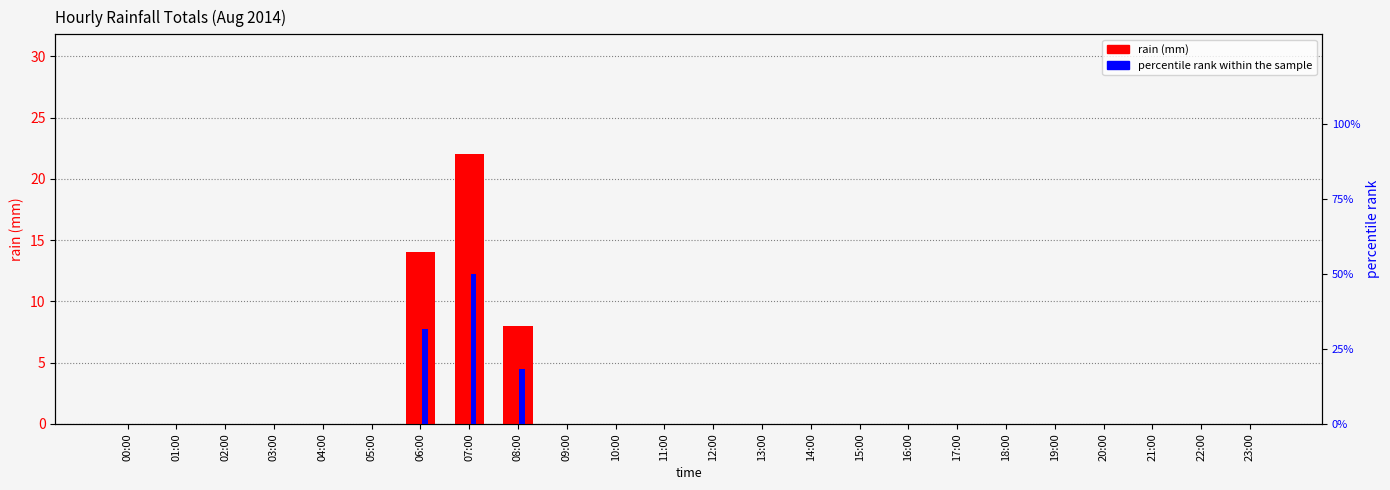

What is the average value of the rain (mm) series?

1.8